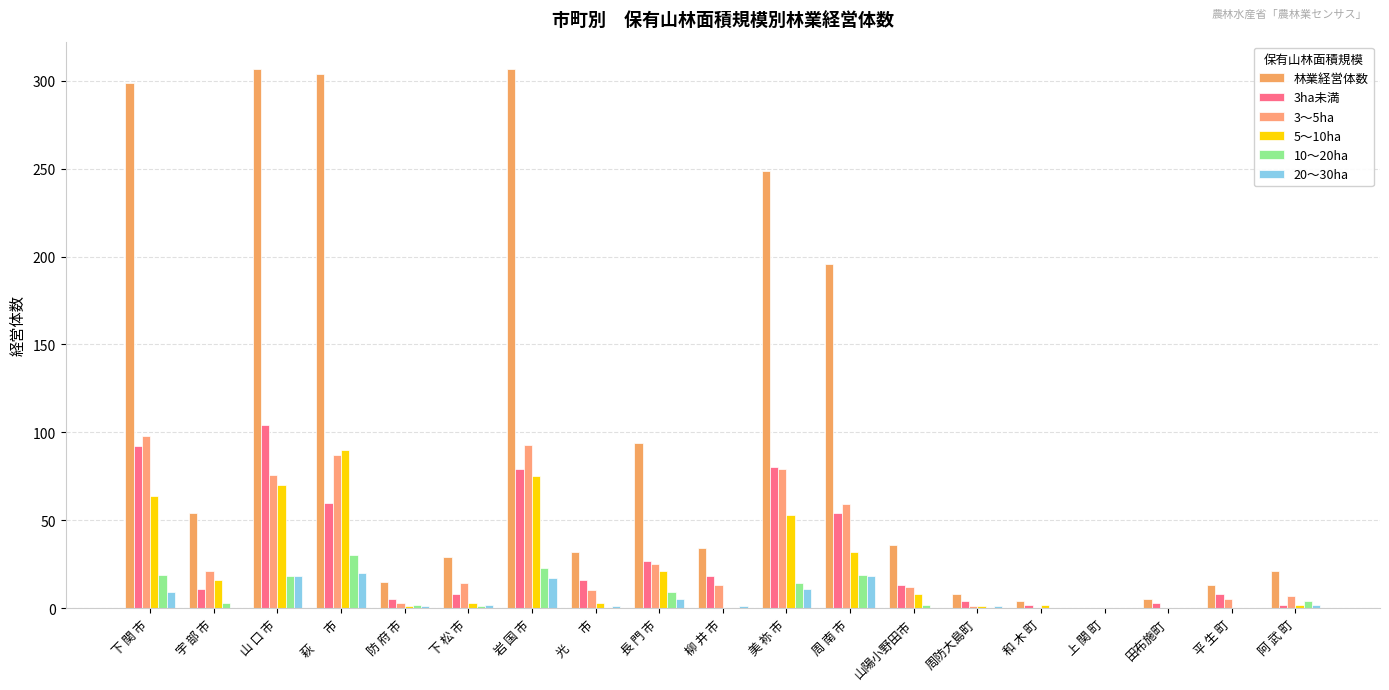

Are the bars grouped side by side (vs. stacked)?

Yes